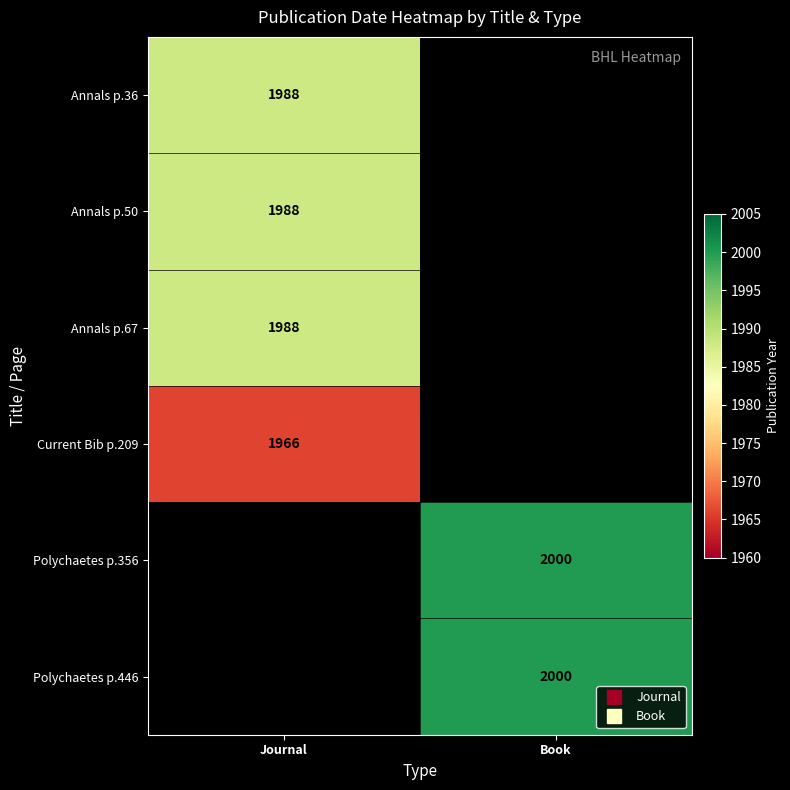

What is the spread (max minus min) of values at Journal?

22.0